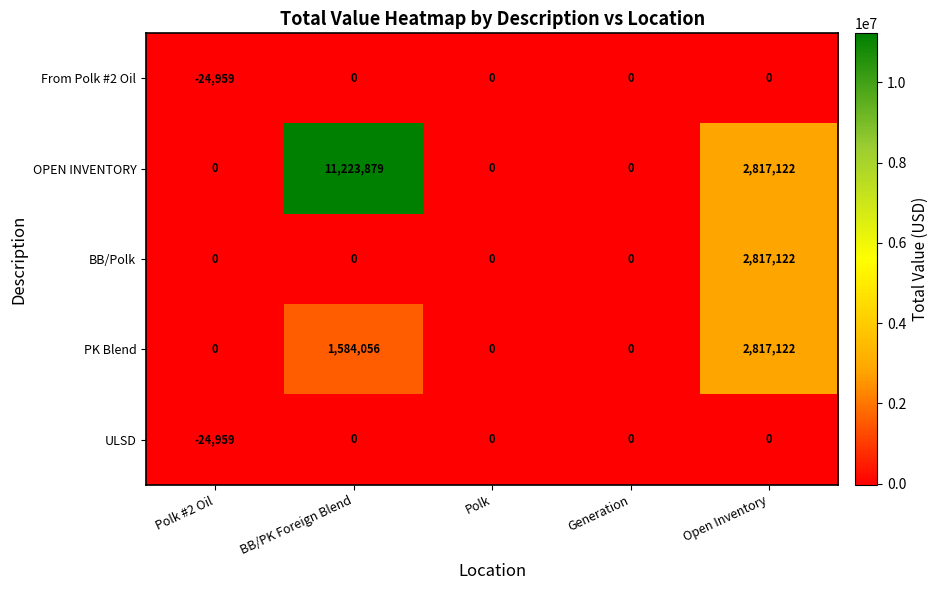

What is the average value of the OPEN INVENTORY series?

2808200